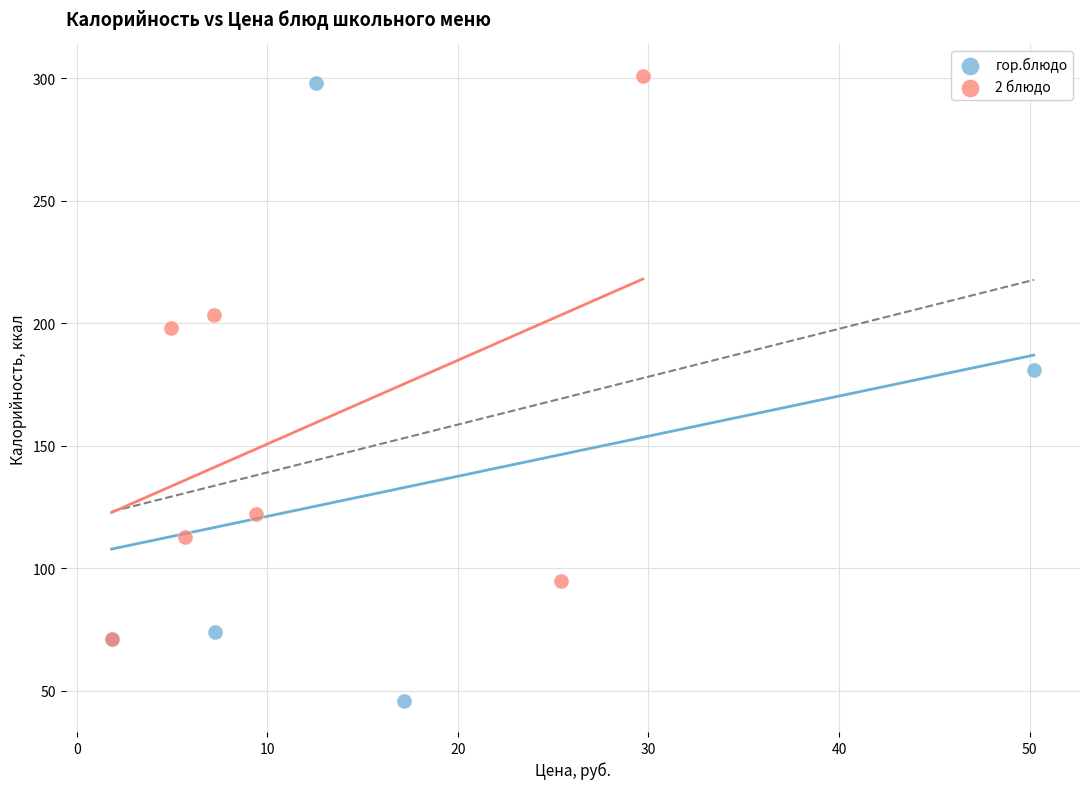

Which series contains the lowest Y value?

гор.блюдо